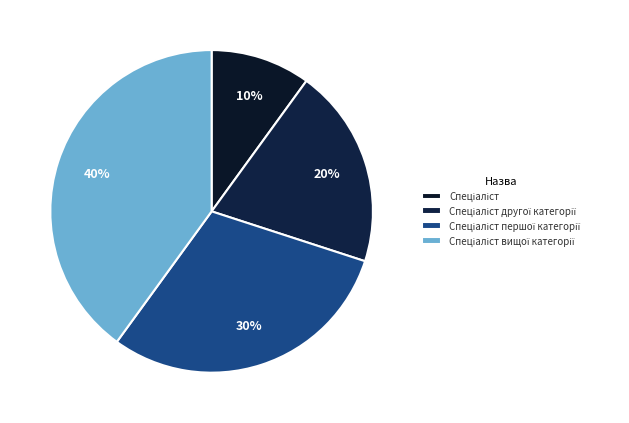

Does Спеціаліст вищої категорії account for over 50% of the chart?

No